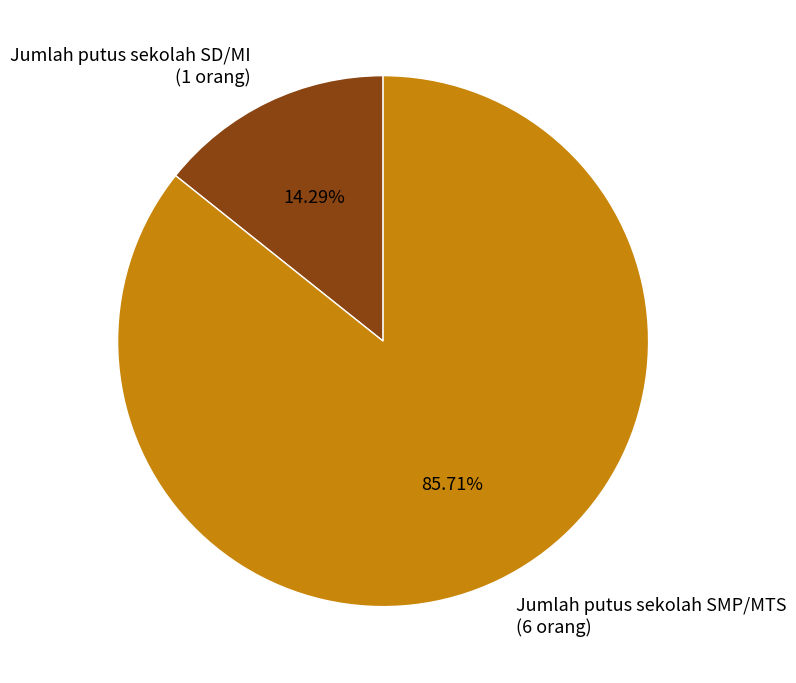

Which has a higher value, Jumlah putus sekolah SMP/MTS (6 orang) or Jumlah putus sekolah SD/MI (1 orang)?

Jumlah putus sekolah SMP/MTS (6 orang)